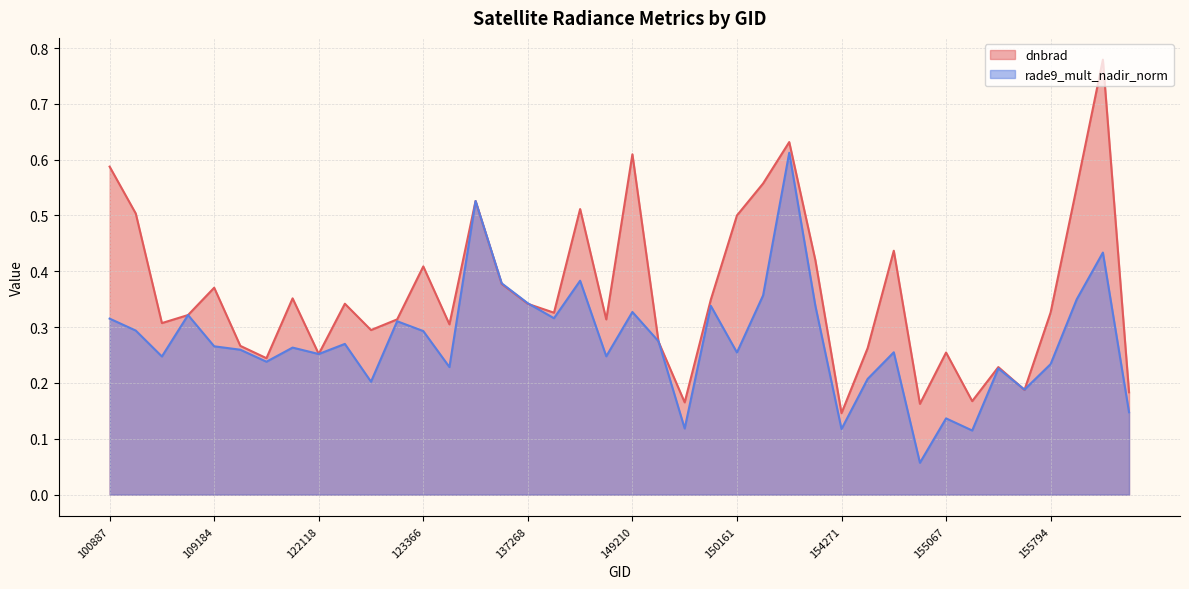

What is the total value across all series at 121249?

0.5